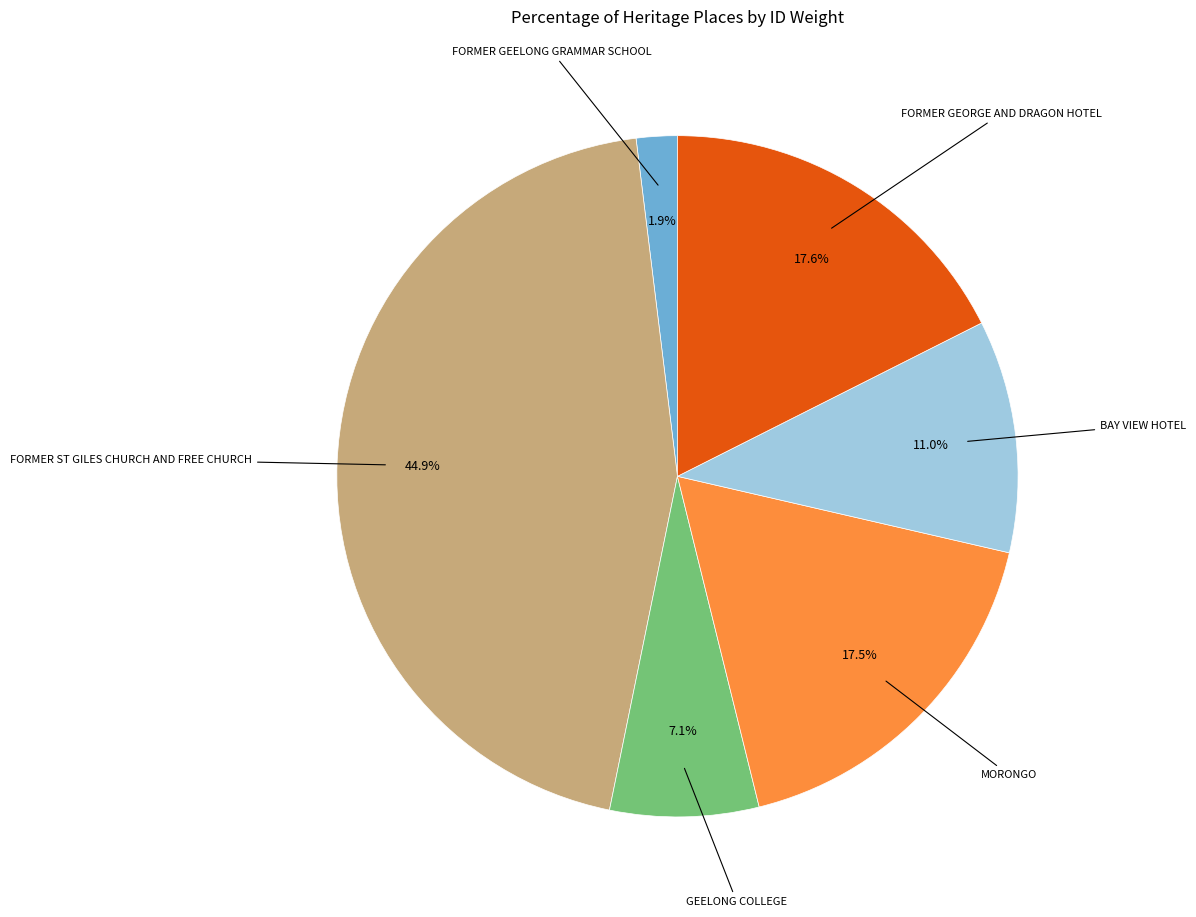

To the nearest percent, what is the average slice percentage?

17%